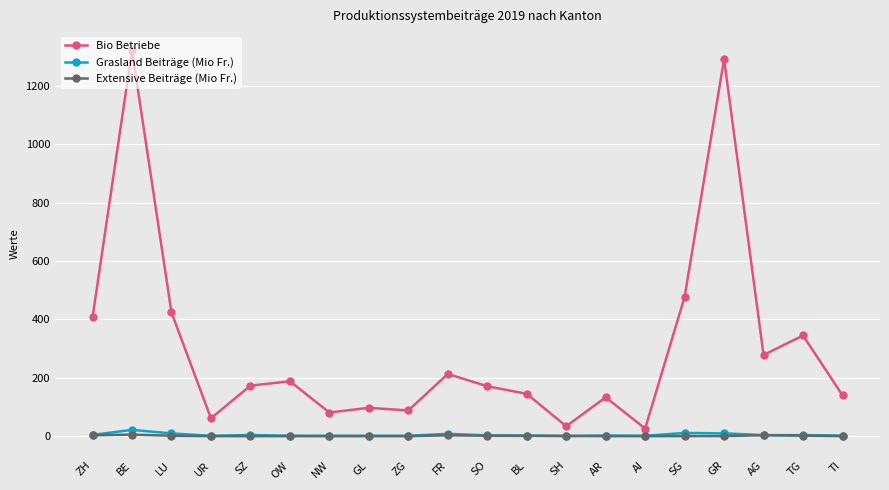

What is the total value across all series at SO?

175.1